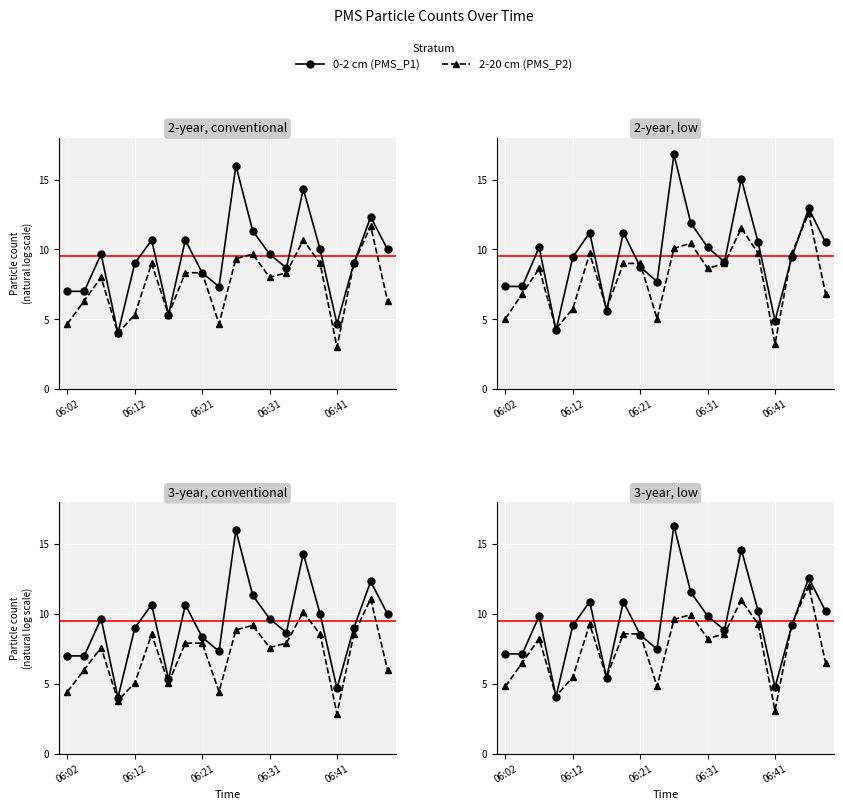

In 0-2 cm (PMS_P1), how many points are lower than both neighbors (excluding endpoints)?

5